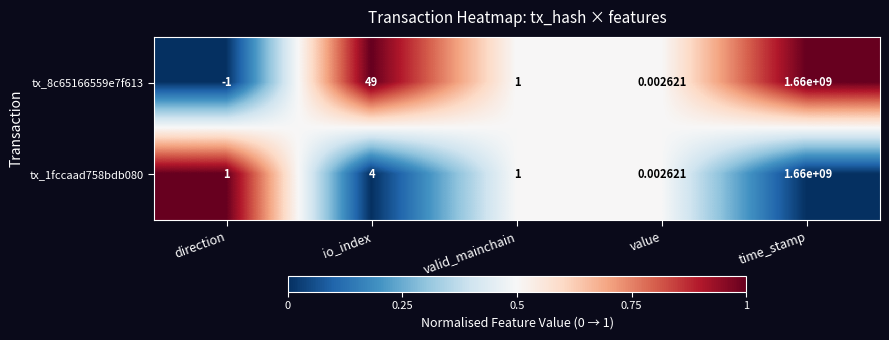

At which category does the chart reach its peak across all series?

time_stamp